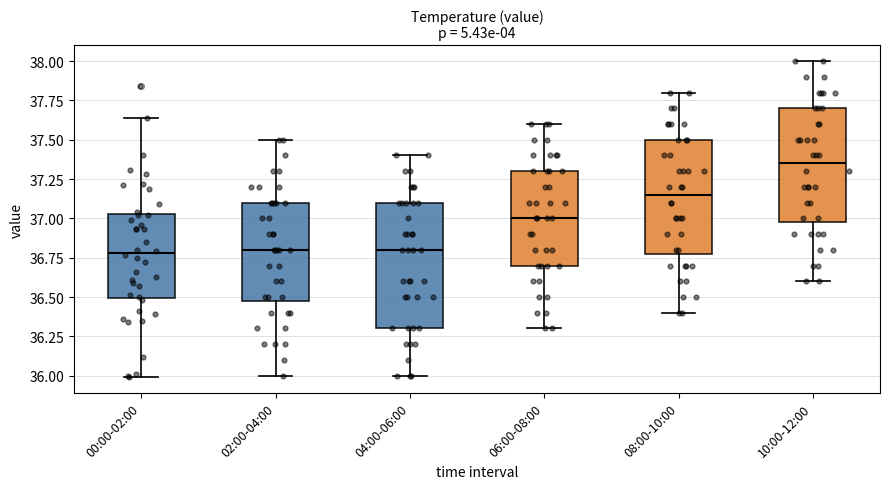

Comparing the boxes themselves (not the whiskers), which one is the tallest?

04:00-06:00